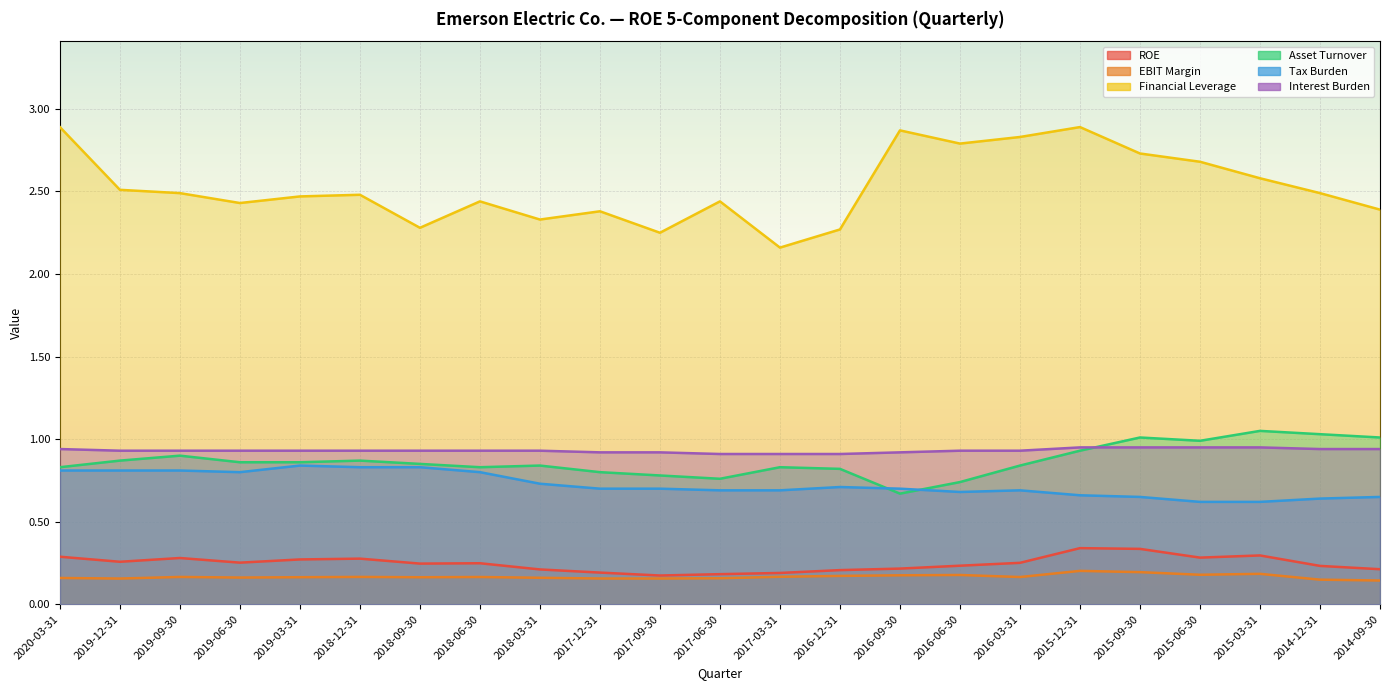

Where is the first local minimum for Tax Burden?

2019-06-30